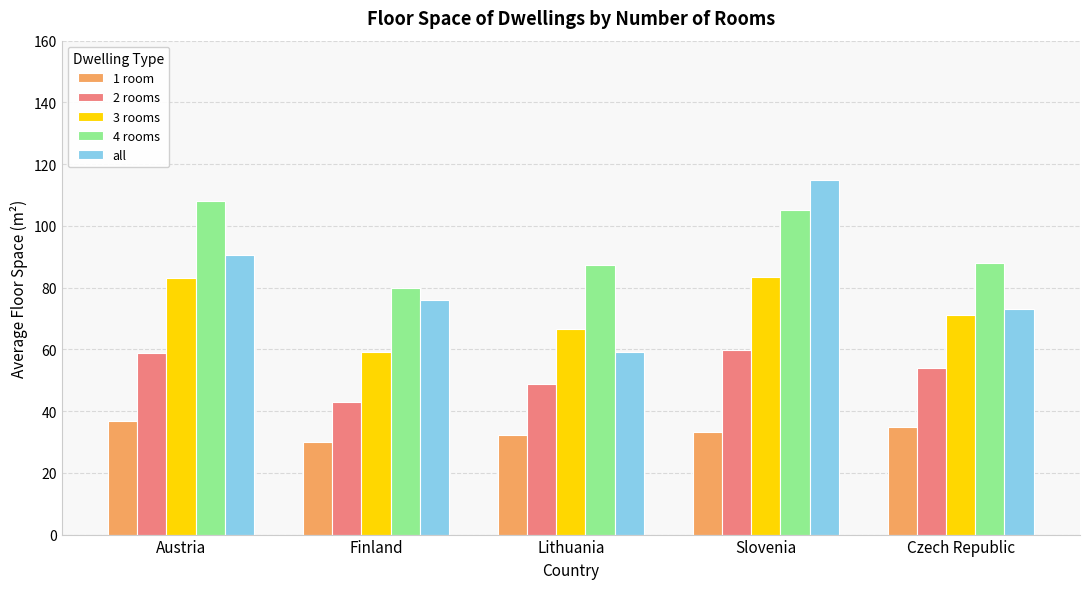

What is the difference between the highest and lowest values at Lithuania?

55.0